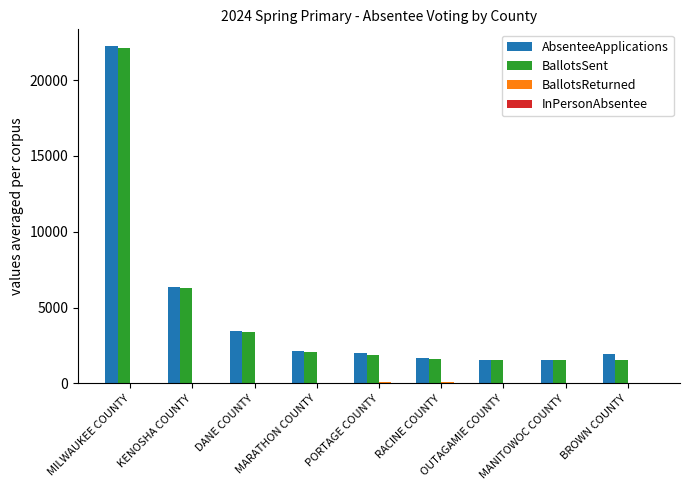

What is the sum of all BallotsSent values?

41912